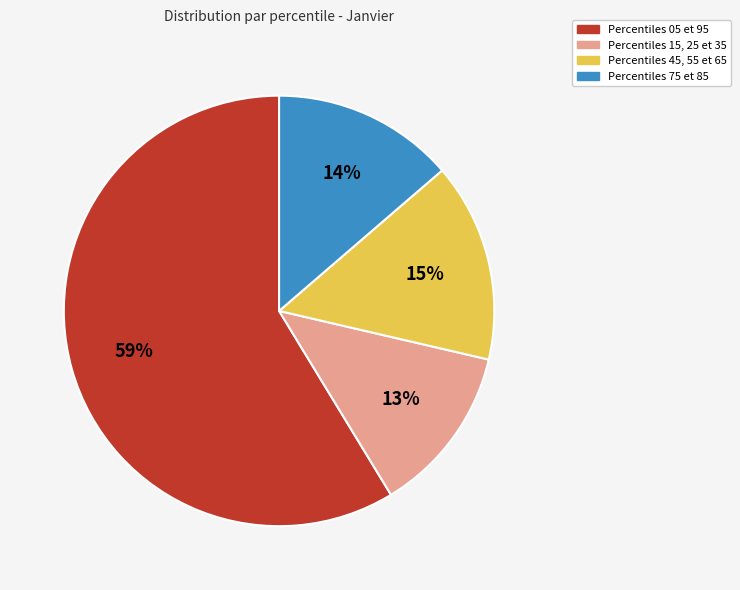

Between Percentiles 45, 55 et 65 and Percentiles 75 et 85, which is larger?

Percentiles 45, 55 et 65